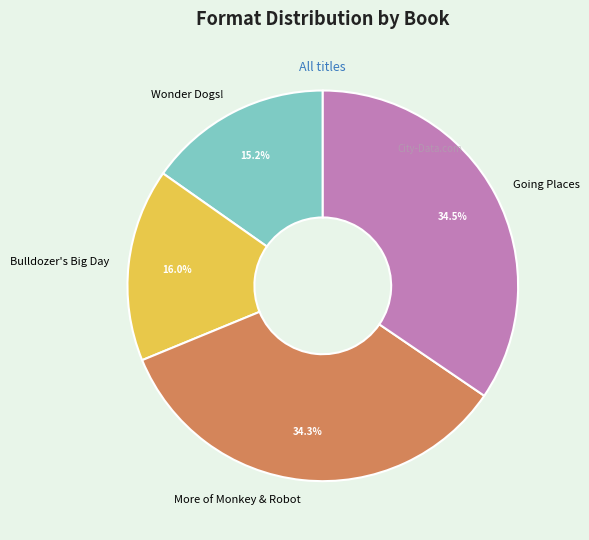

Which category has the smallest portion of the pie?

Wonder Dogs!